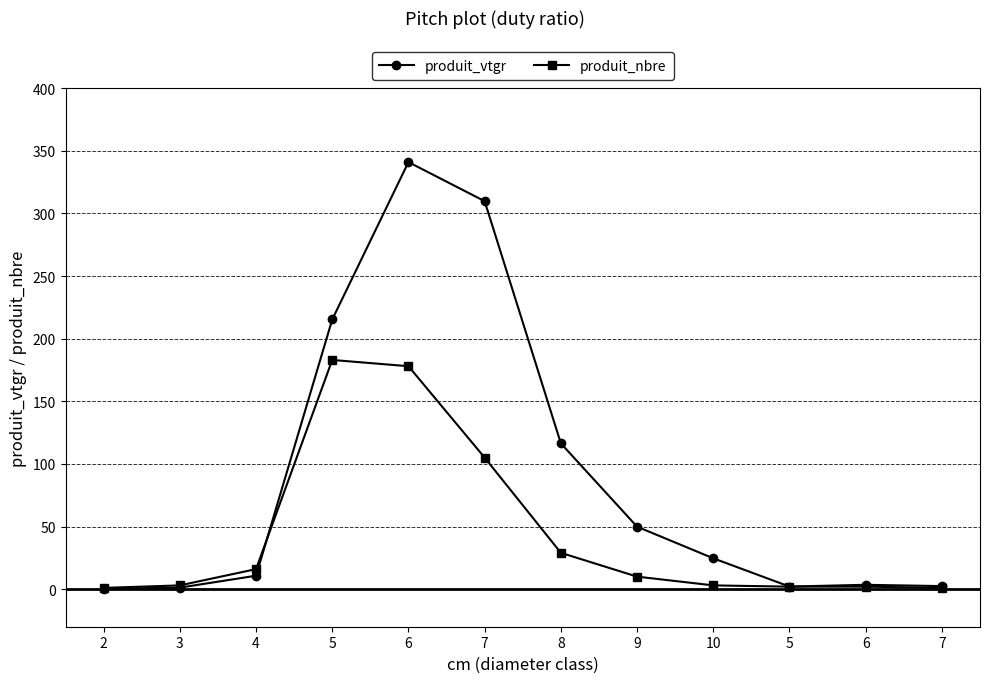

Which label corresponds to the smallest value in the chart?

2